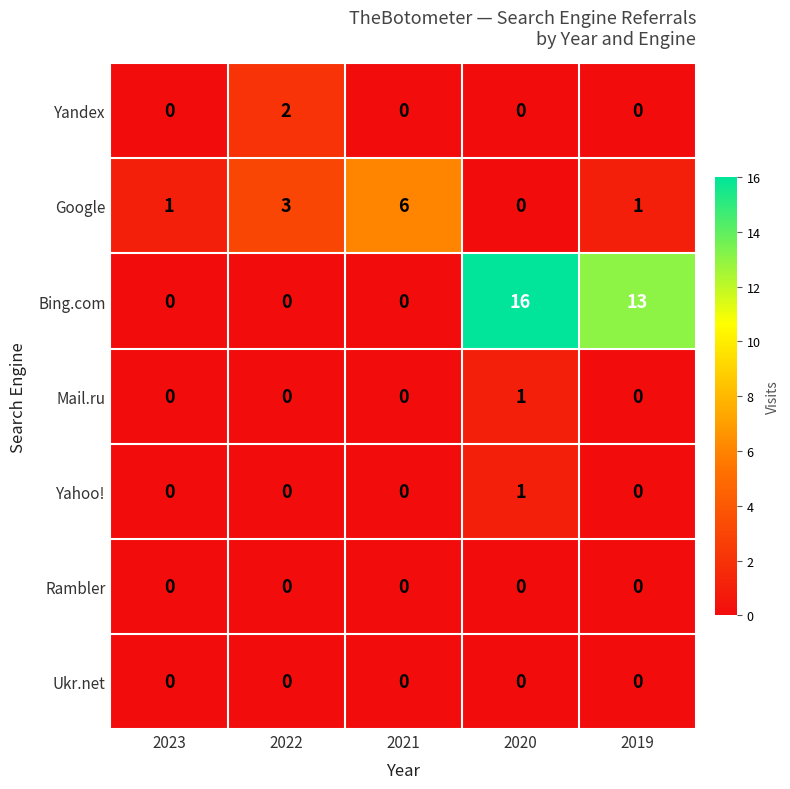

Is it true that Mail.ru equals 0 at 2021?

True